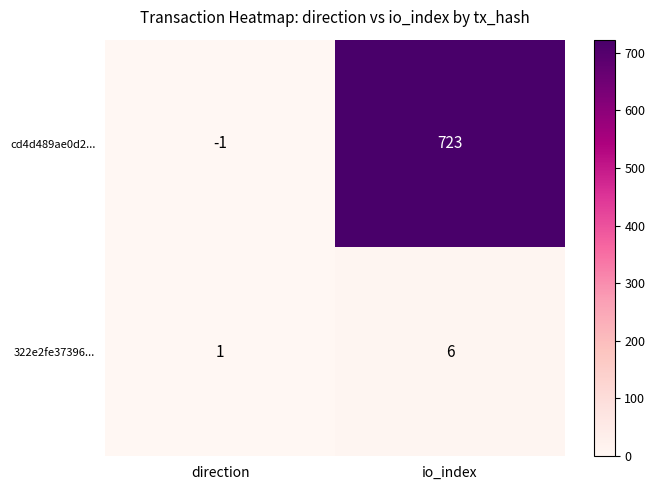

What is the greatest value displayed?

723